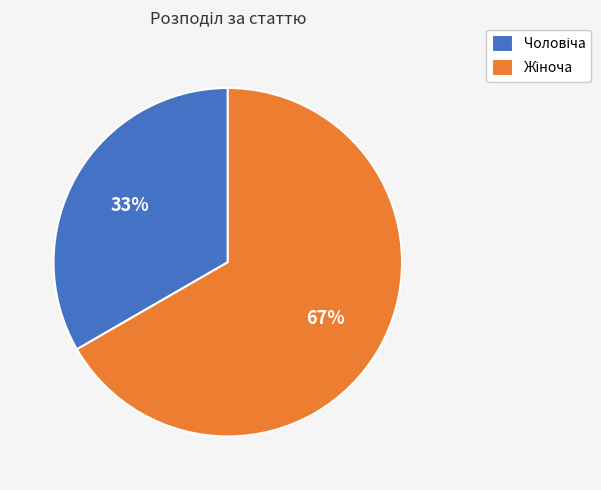

Is Жіноча the majority of the pie?

Yes